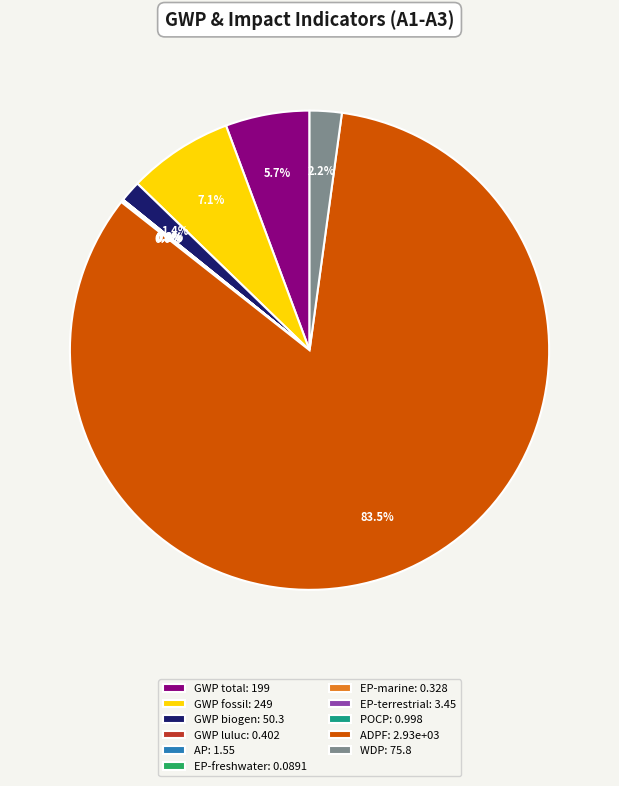

To the nearest percent, what is the average slice percentage?

9%